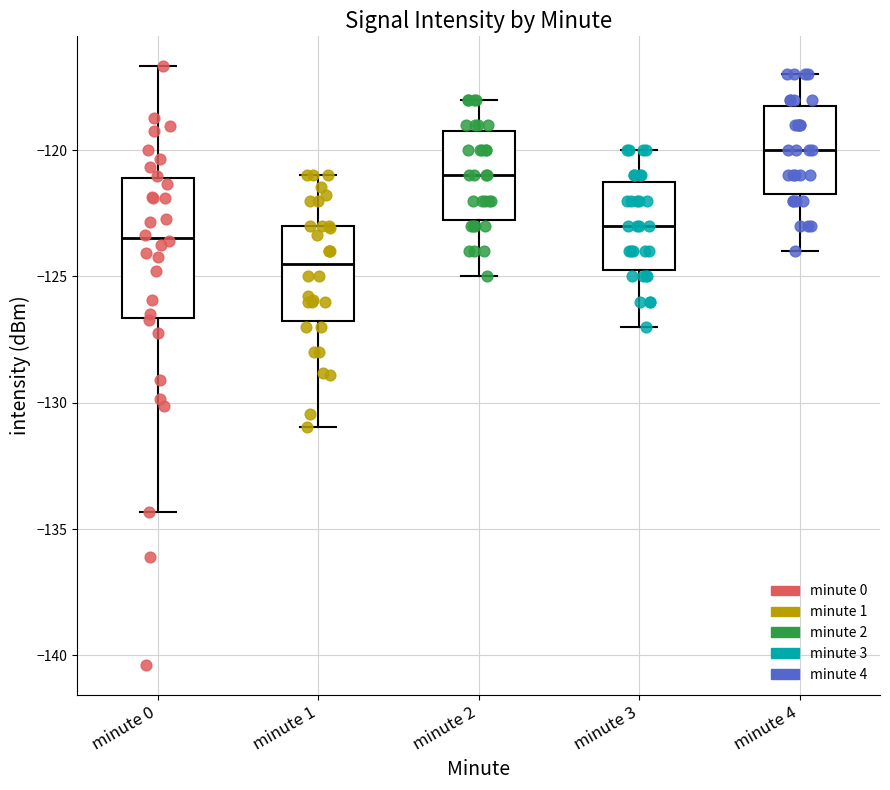

Where is the upper edge of the box for minute 3 on the y-axis? The values are not printed on the chart, so give them approximately, as read against the axis.

-121.0